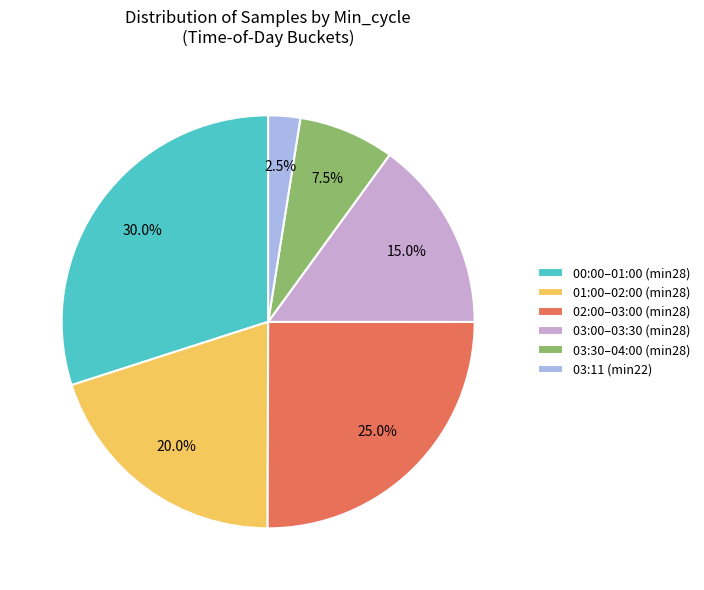

Does any single category account for the majority?

No